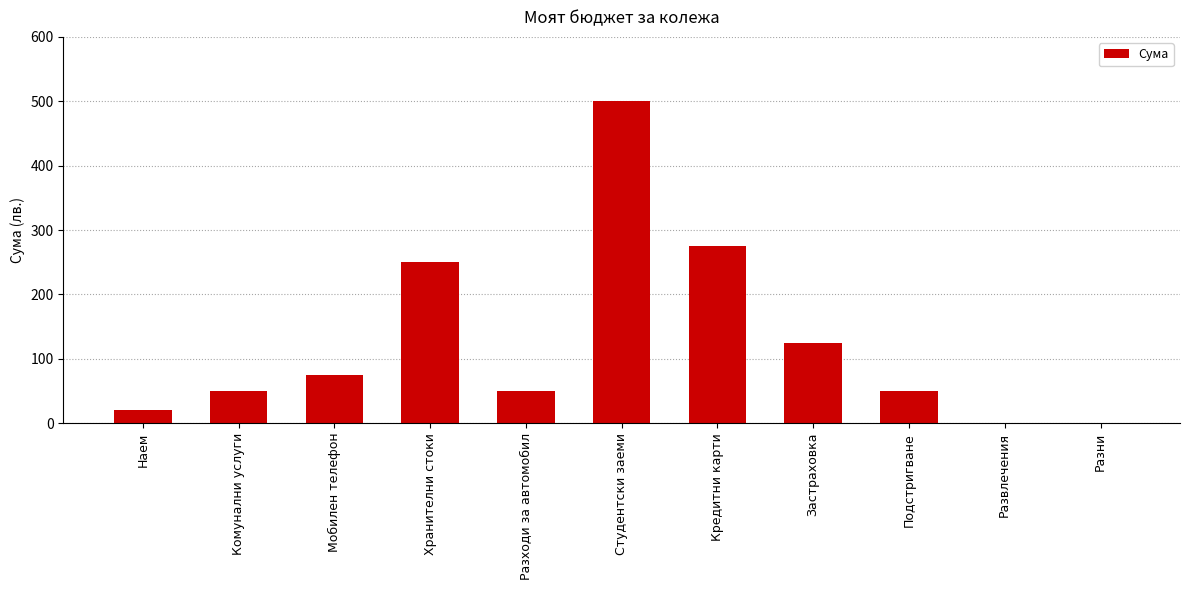

How many distinct data groups are displayed?

1